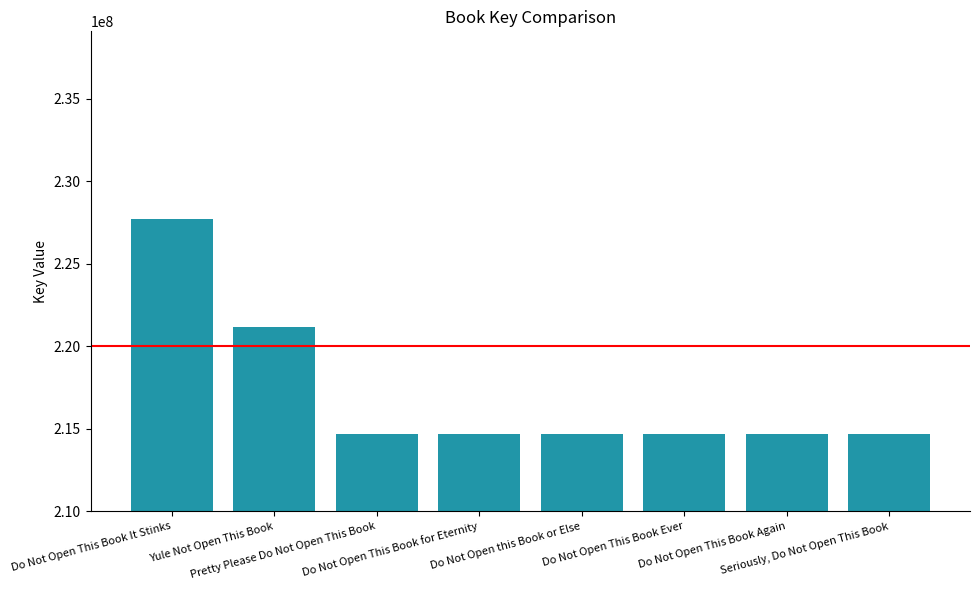

Are the bars grouped side by side (vs. stacked)?

No